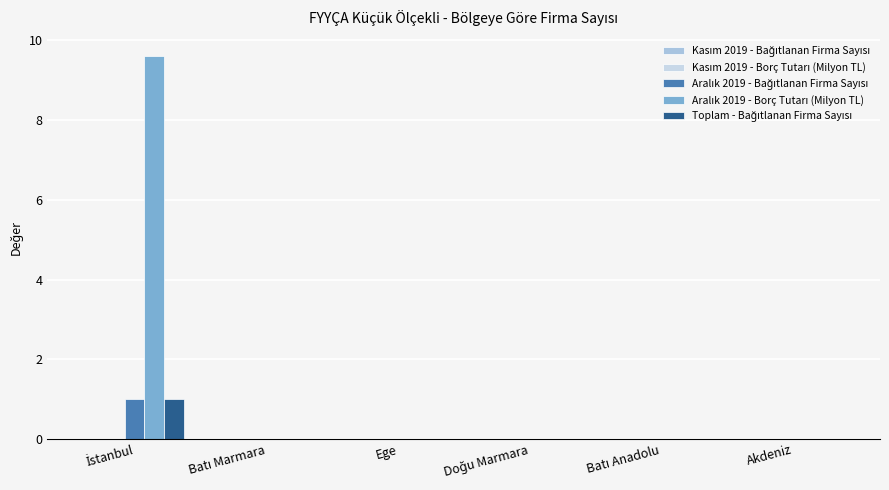

What is the difference between the maximum and minimum values in the Aralık 2019 - Borç Tutarı (Milyon TL) series?

9.6